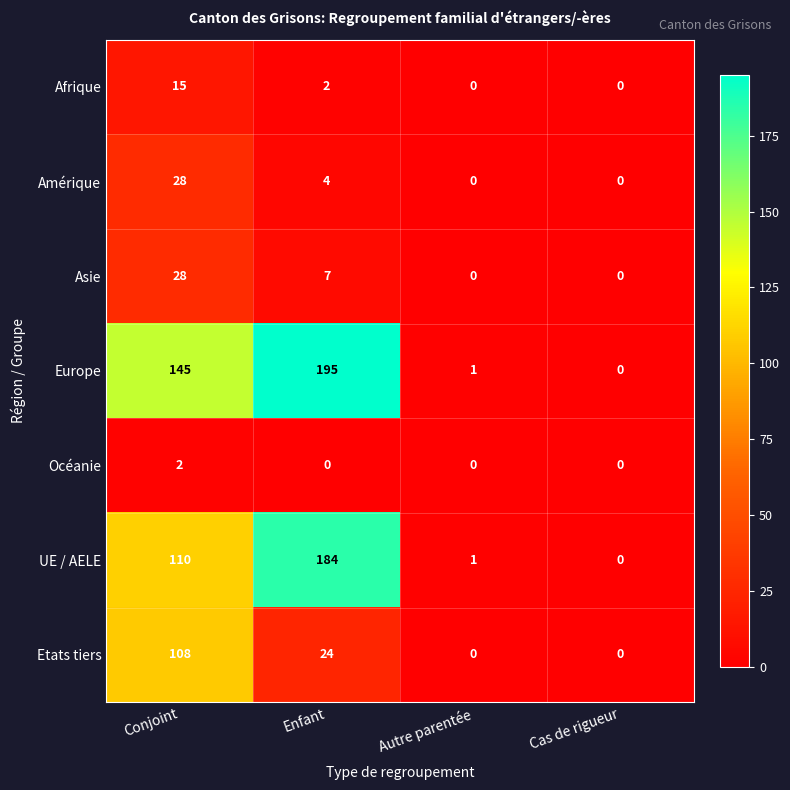

The Amérique series shows 2 at Enfant. True or false?

False